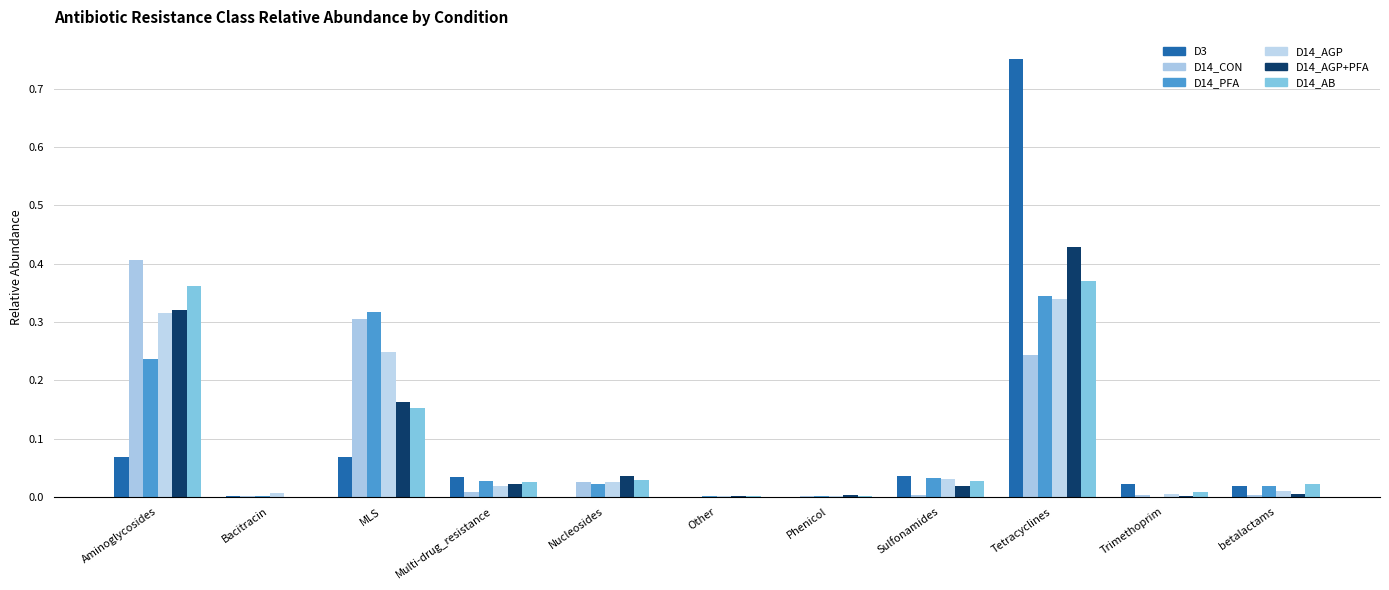

The value of D14_AGP+PFA at Multi-drug_resistance is 0.0. True or false?

False